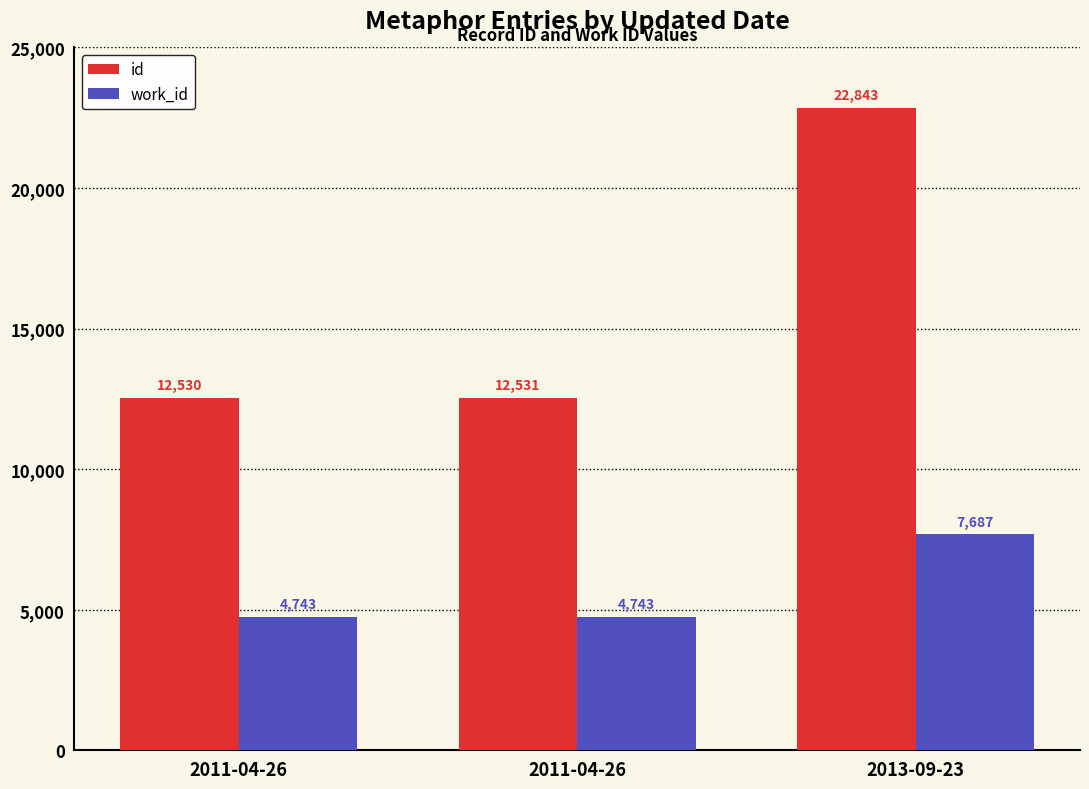

Rank the series by their average value, from lowest to highest.

work_id, id